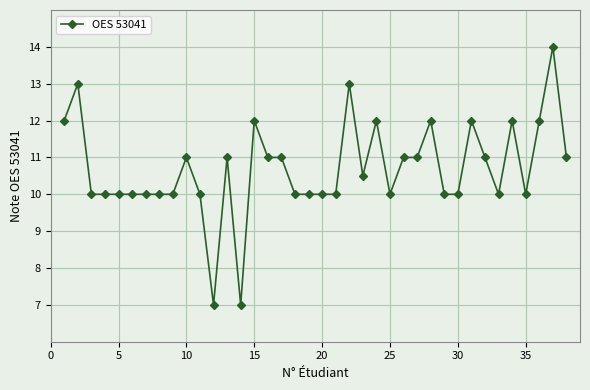

Count the number of categories in the chart.

38